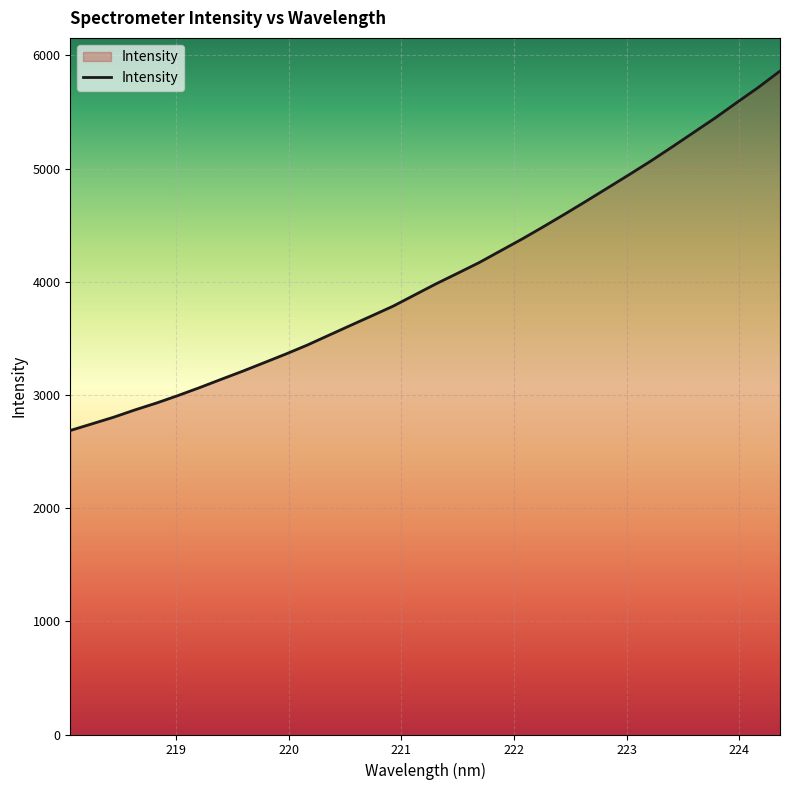

What is the minimum value shown in the chart?

2686.0